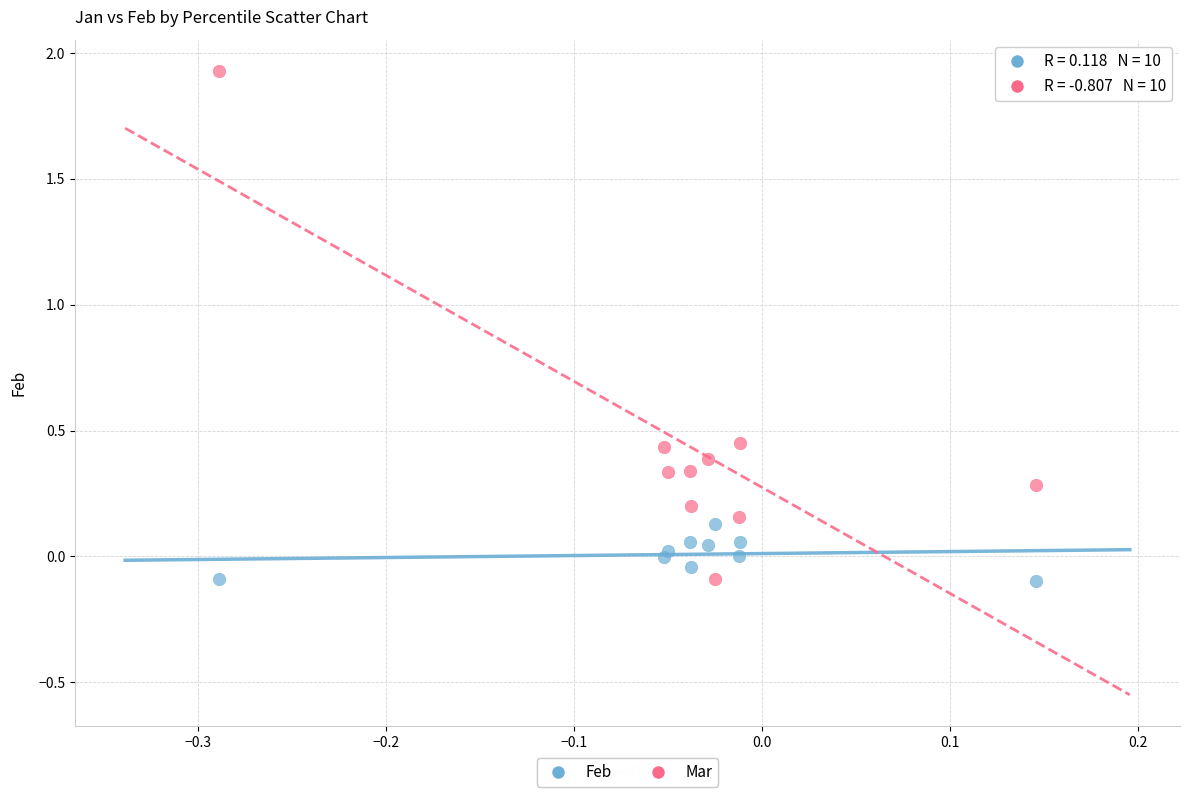

Which series has the widest spread of Y values?

Mar